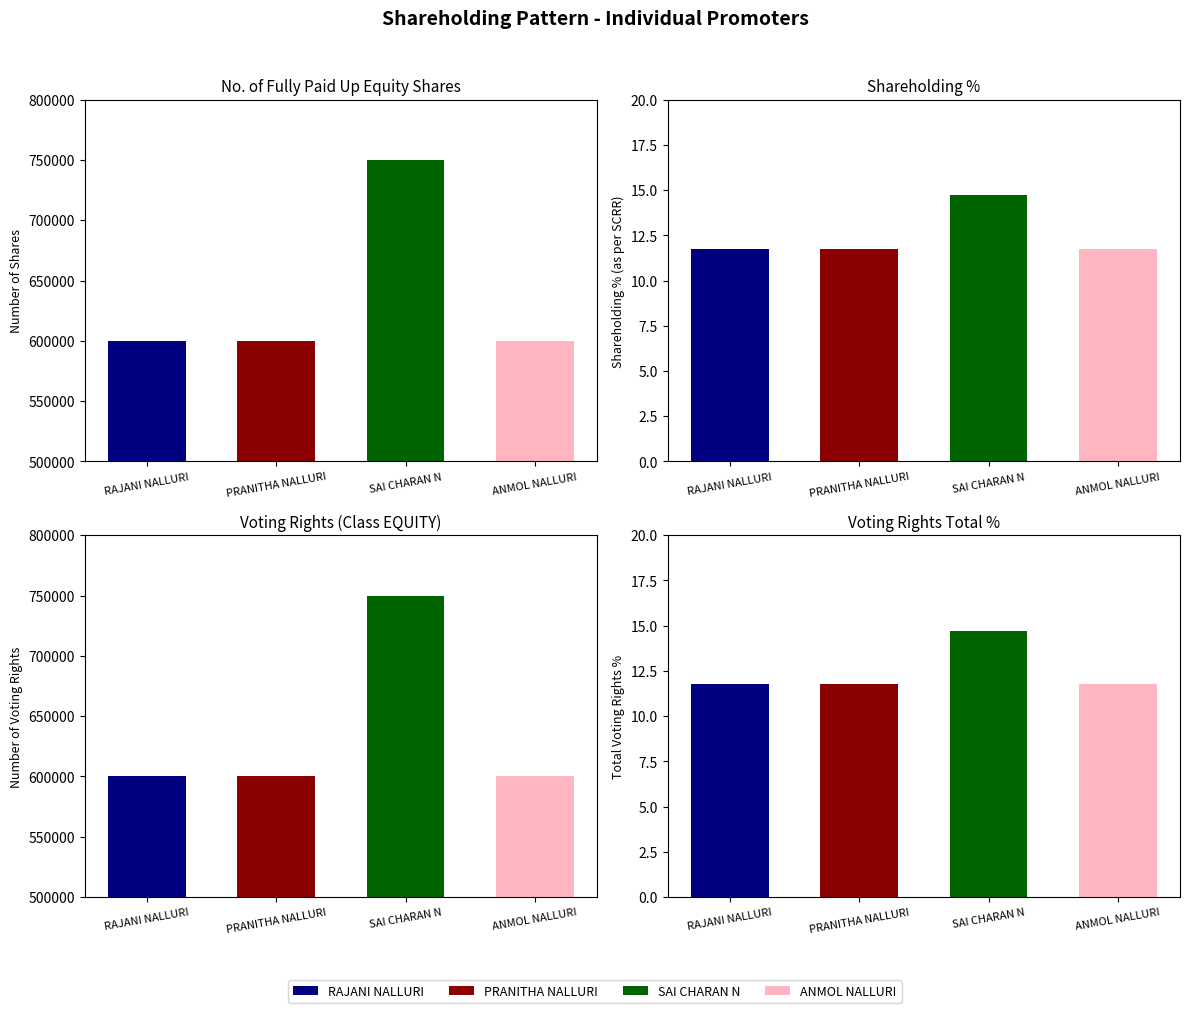

What is the sum of all values?

2550000